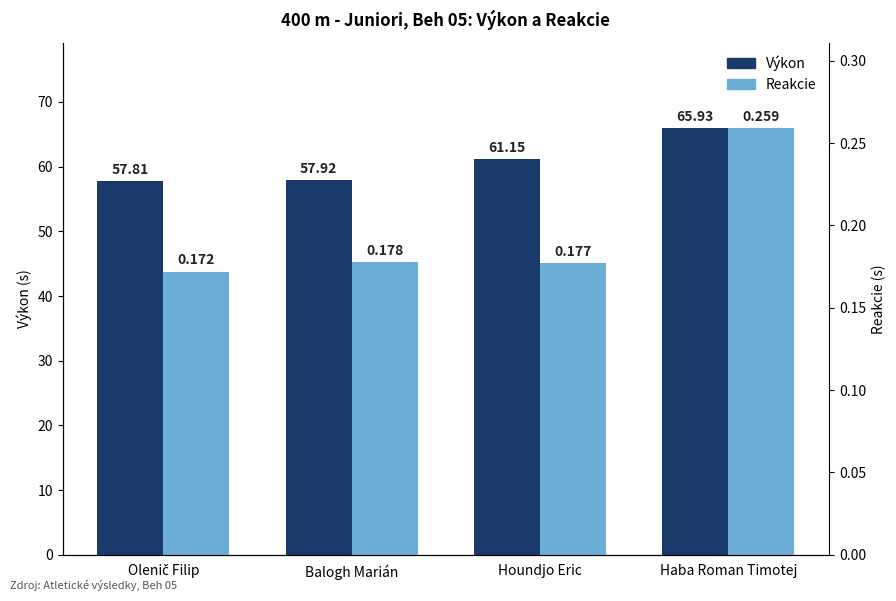

Count the Reakcie values in the range 0 to 1.

4